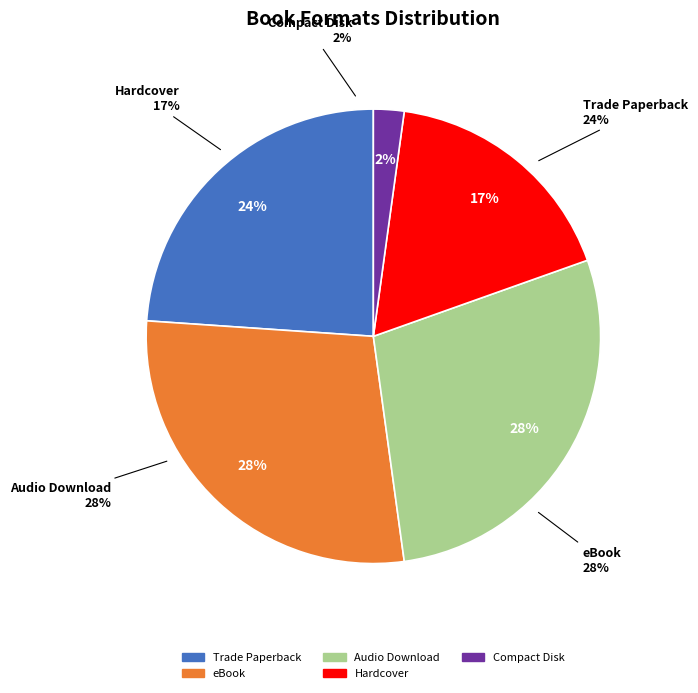

Between eBook and Compact Disk, which is larger?

eBook